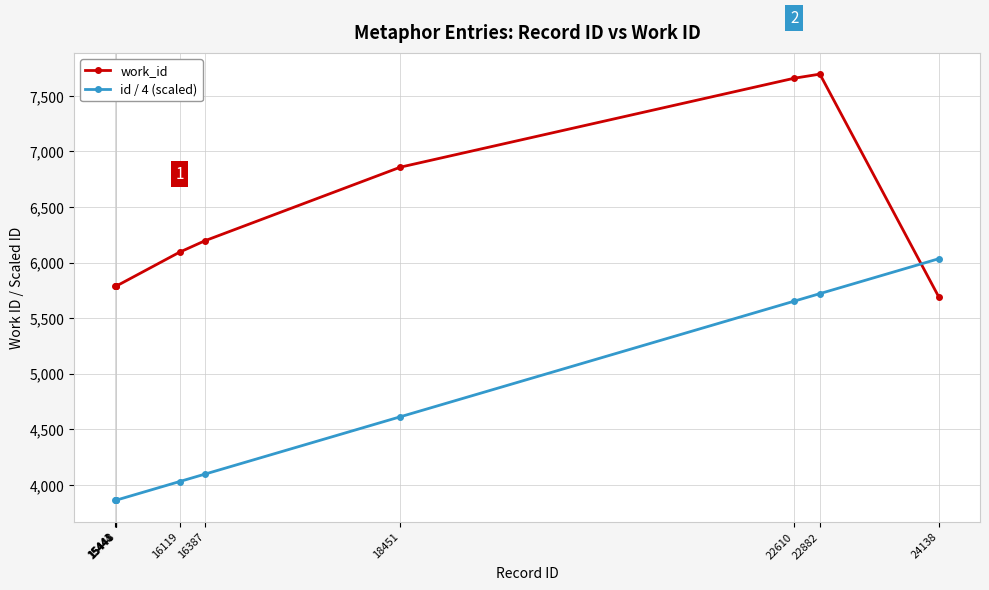

Which series has the largest range (max minus min)?

id / 4 (scaled)